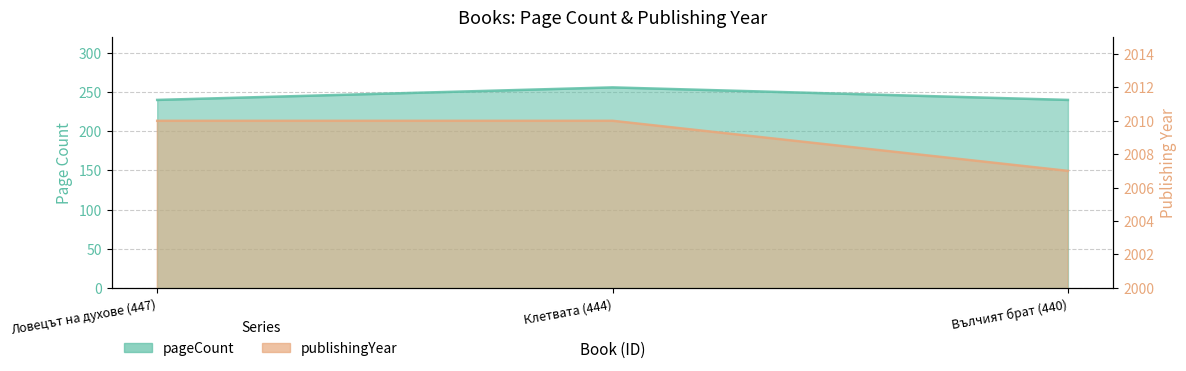

Does the chart have visible grid lines?

Yes